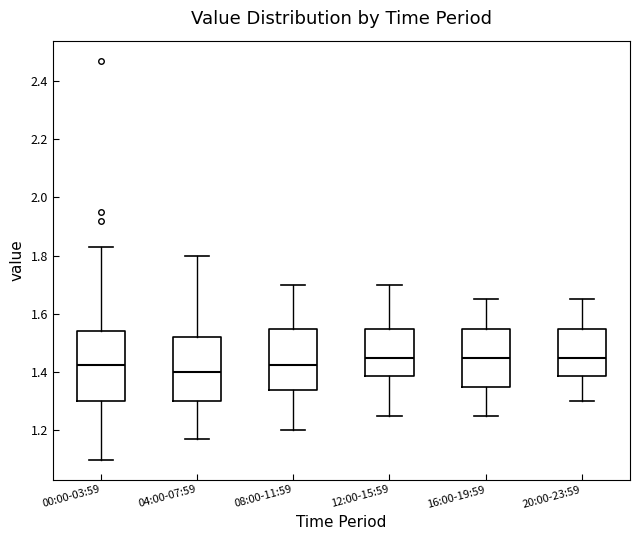

Reading left to right, transcribe this box plot: for each box, give where its median line is, the range the box spans, and where its two whiskers end, as read against the y-axis. The values are not printed on the chart, so give them approximately, as read against the axis.

00:00-03:59: median 1.42, box 1.30 to 1.54, whiskers 1.10 to 1.84
04:00-07:59: median 1.40, box 1.30 to 1.52, whiskers 1.18 to 1.80
08:00-11:59: median 1.42, box 1.34 to 1.56, whiskers 1.20 to 1.70
12:00-15:59: median 1.46, box 1.38 to 1.56, whiskers 1.26 to 1.70
16:00-19:59: median 1.46, box 1.36 to 1.56, whiskers 1.26 to 1.66
20:00-23:59: median 1.46, box 1.38 to 1.56, whiskers 1.30 to 1.66